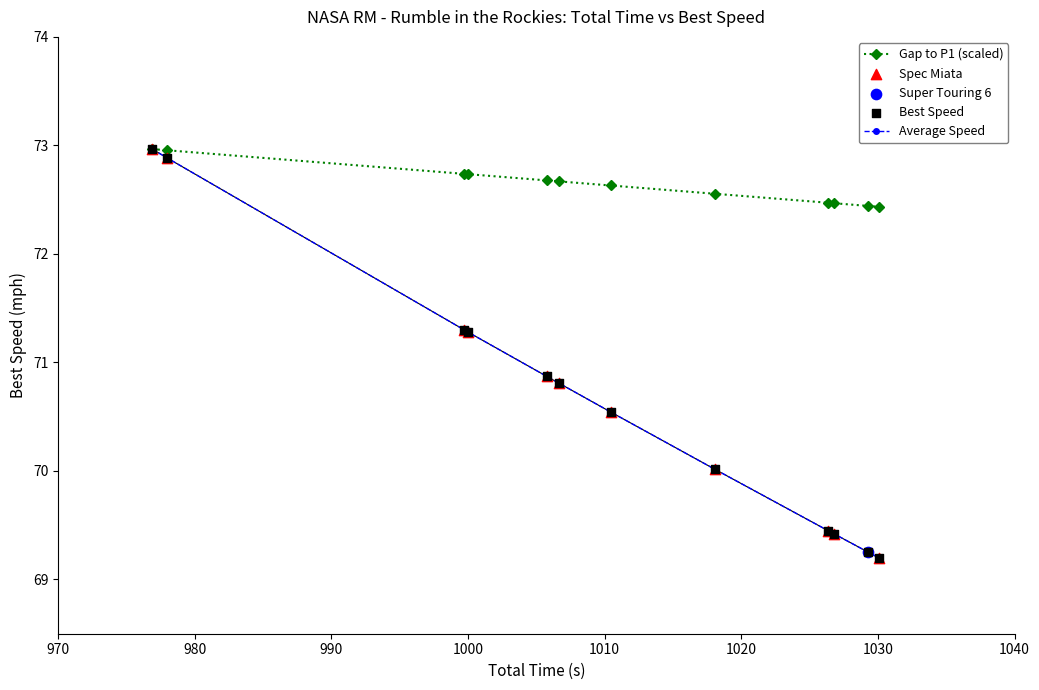

What is the maximum value shown in the chart?

73.0